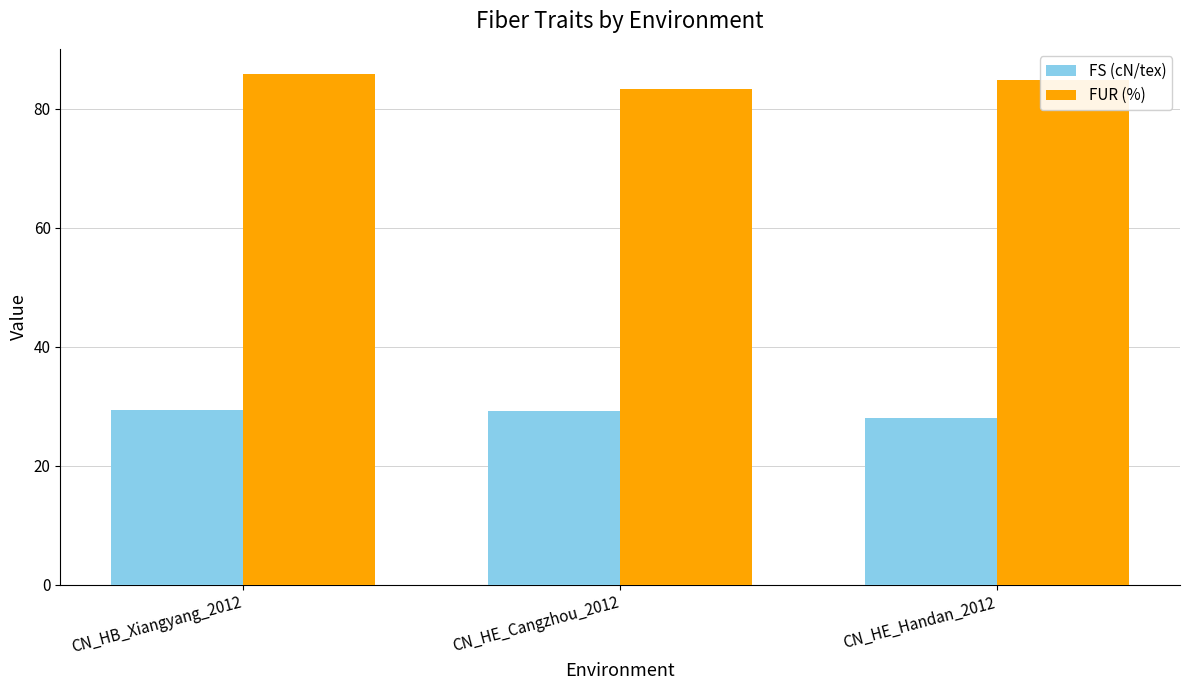

How many bars are there in total?

6